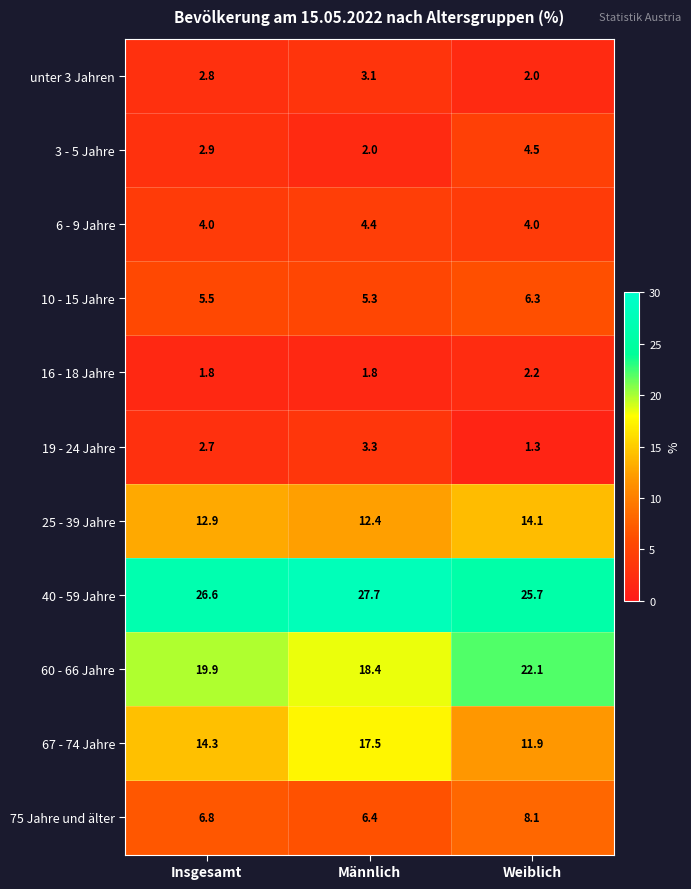

True or false: 75 Jahre und älter has a value of 1.7 at Insgesamt.

False